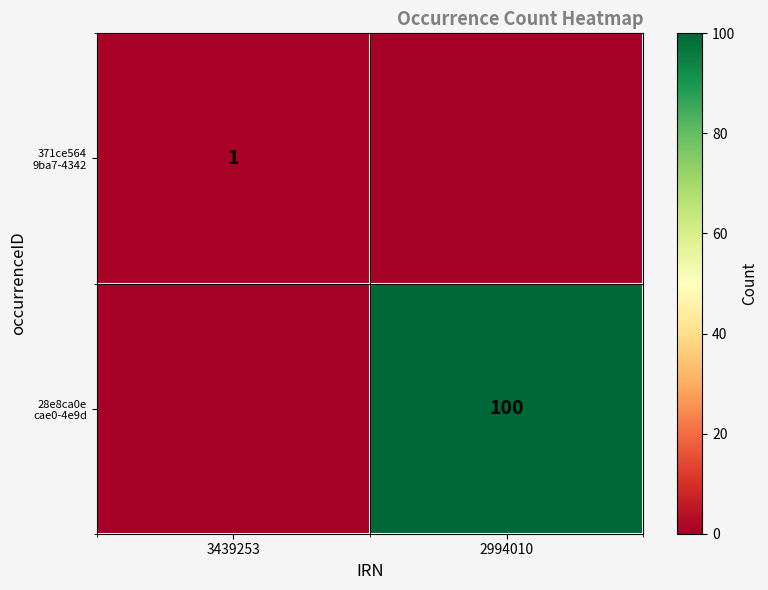

The value of 28e8ca0e cae0-4e9d at 3439253 is 57. True or false?

False